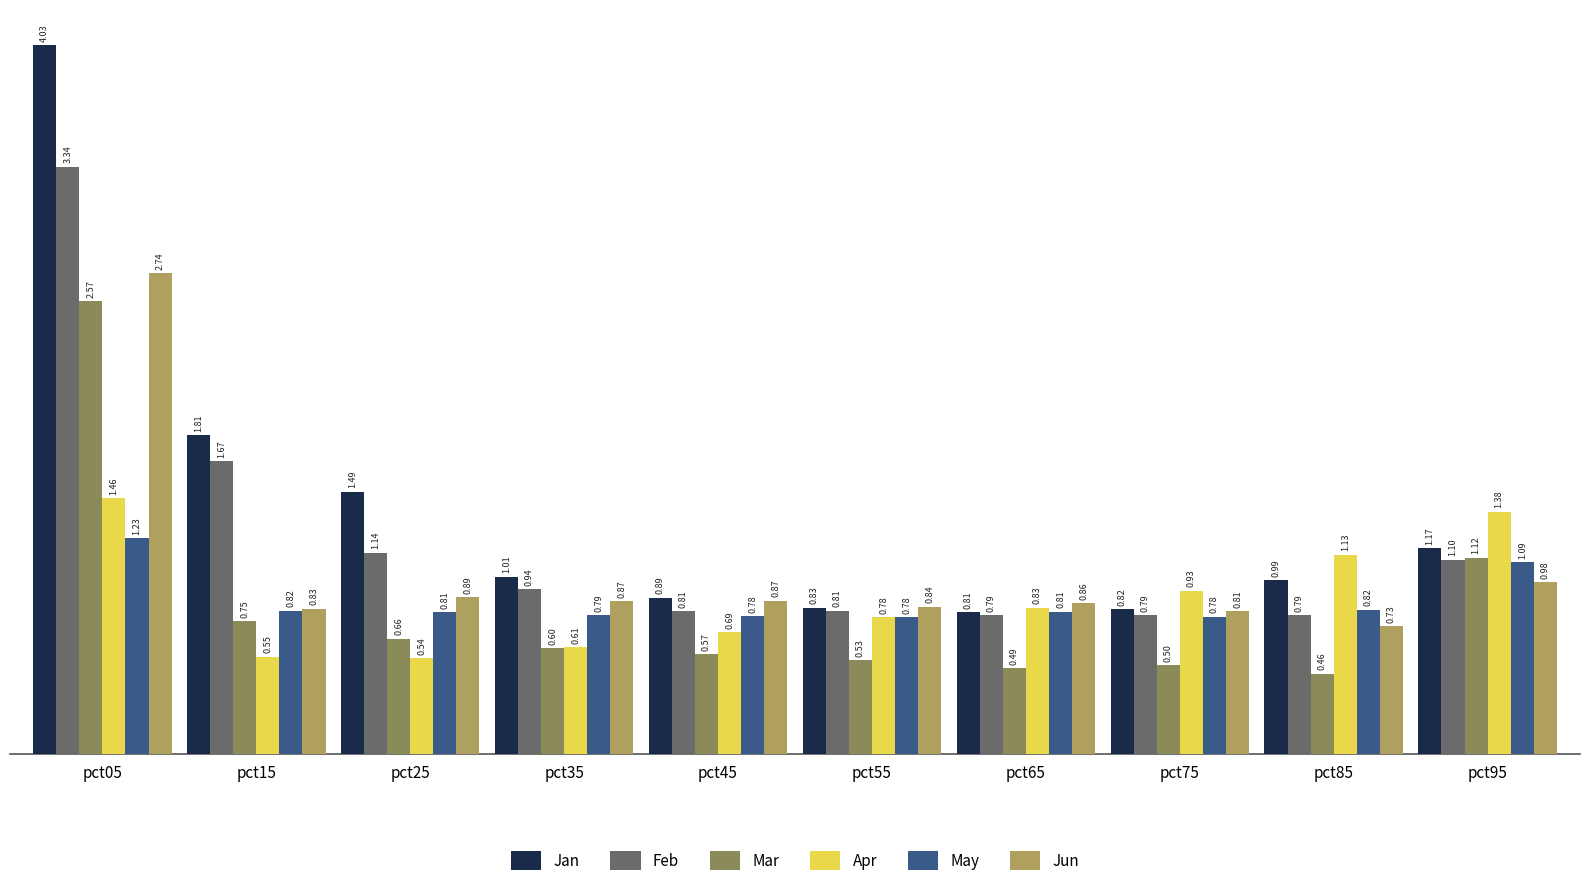

Rank the series by their maximum value, from lowest to highest.

May, Apr, Mar, Jun, Feb, Jan